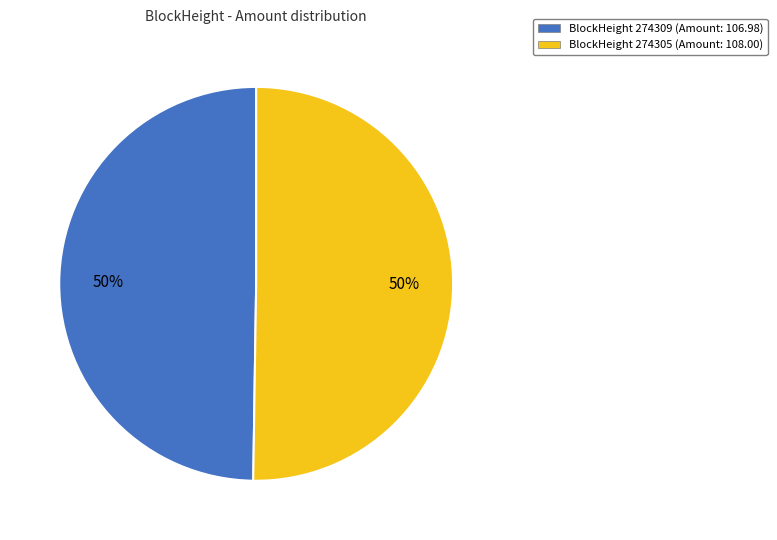

To the nearest percent, what is the average slice percentage?

50%